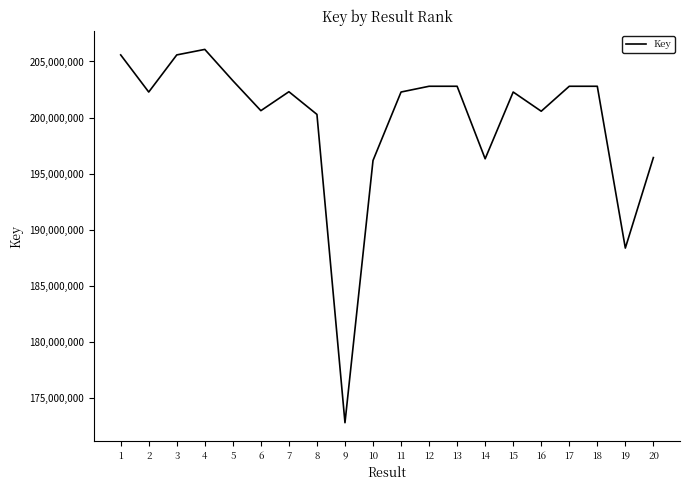

What value does the data have at 7?

202307253